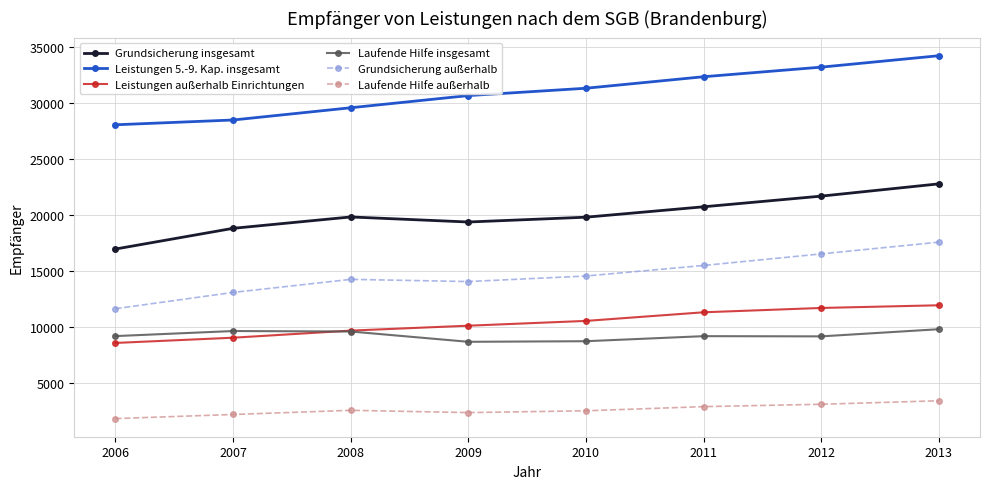

True or false: Laufende Hilfe außerhalb and Laufende Hilfe insgesamt cross at least once.

False